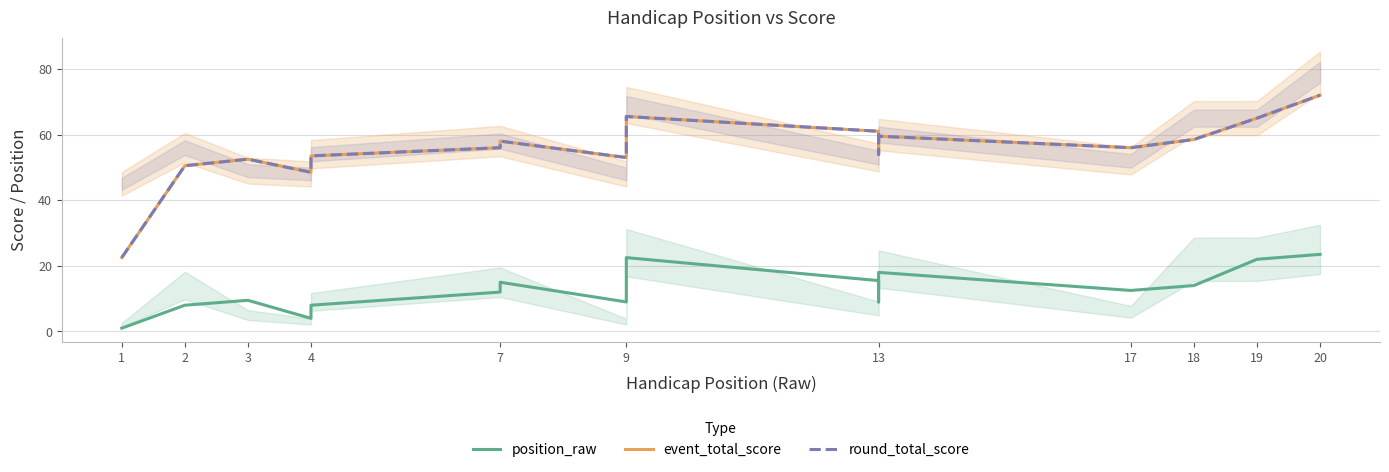

What is the difference between the highest and lowest values at 2?

42.5